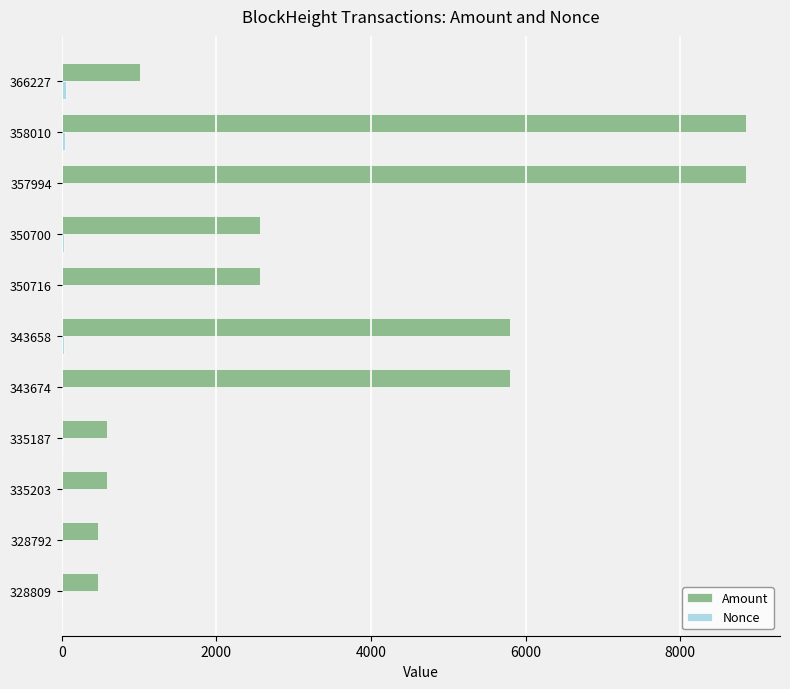

Which series has the largest total across all categories?

Amount